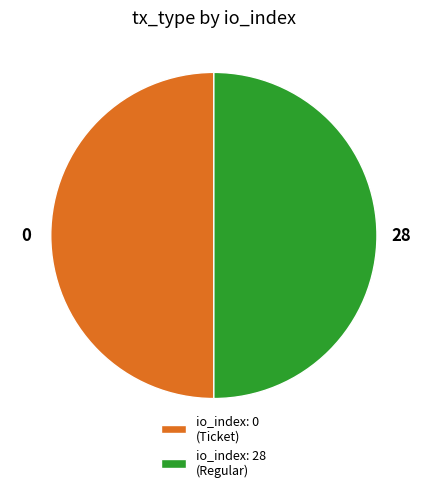

The io_index: 0 (Ticket) slice represents 43% of the pie. True or false?

False